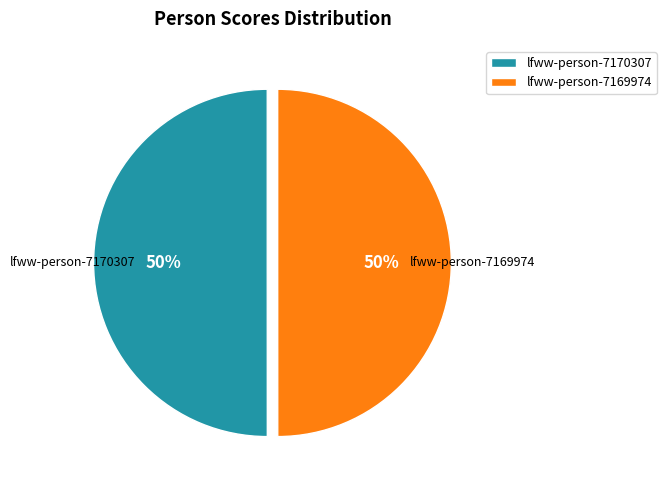

Count the number of slices in the pie.

2